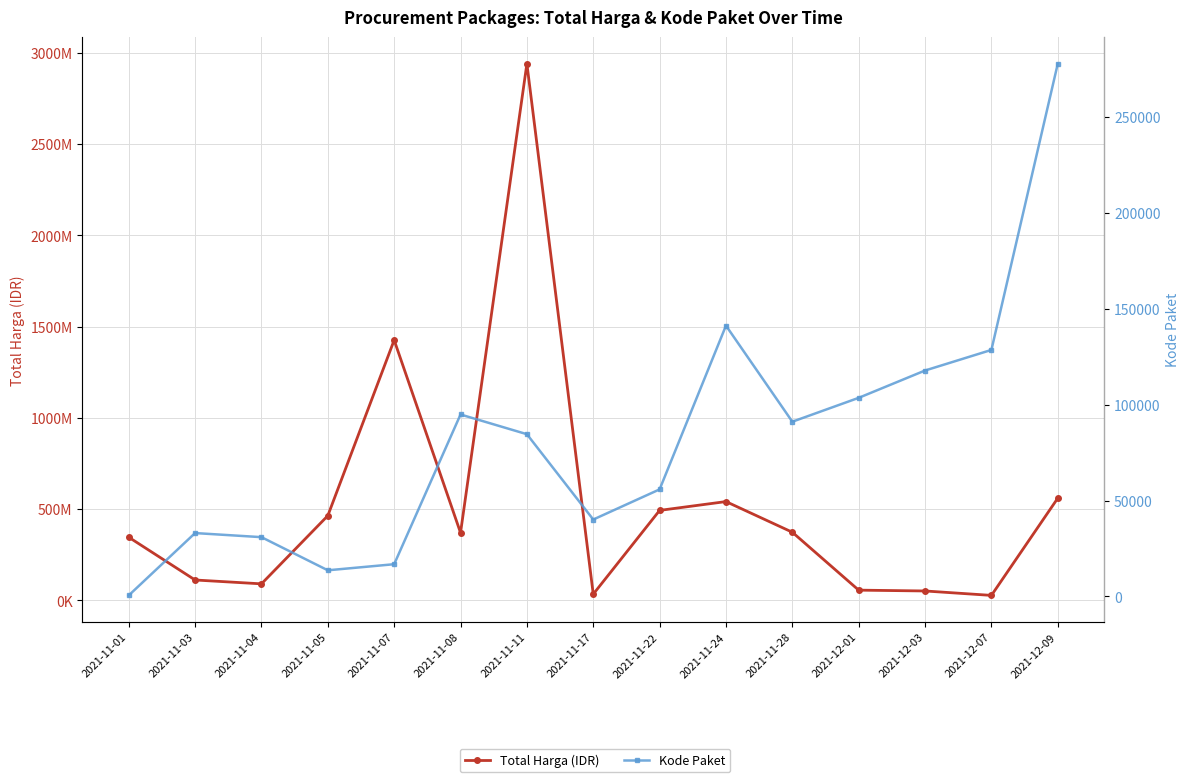

What is the maximum value shown in the chart?

2939963240